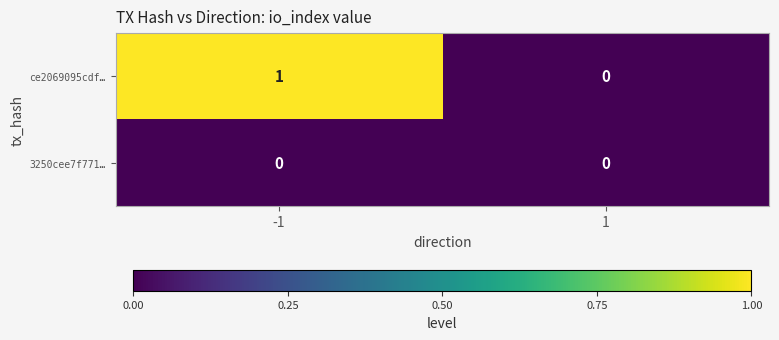

Rank the series by their maximum value, from highest to lowest.

ce2069095cdf…, 3250cee7f771…